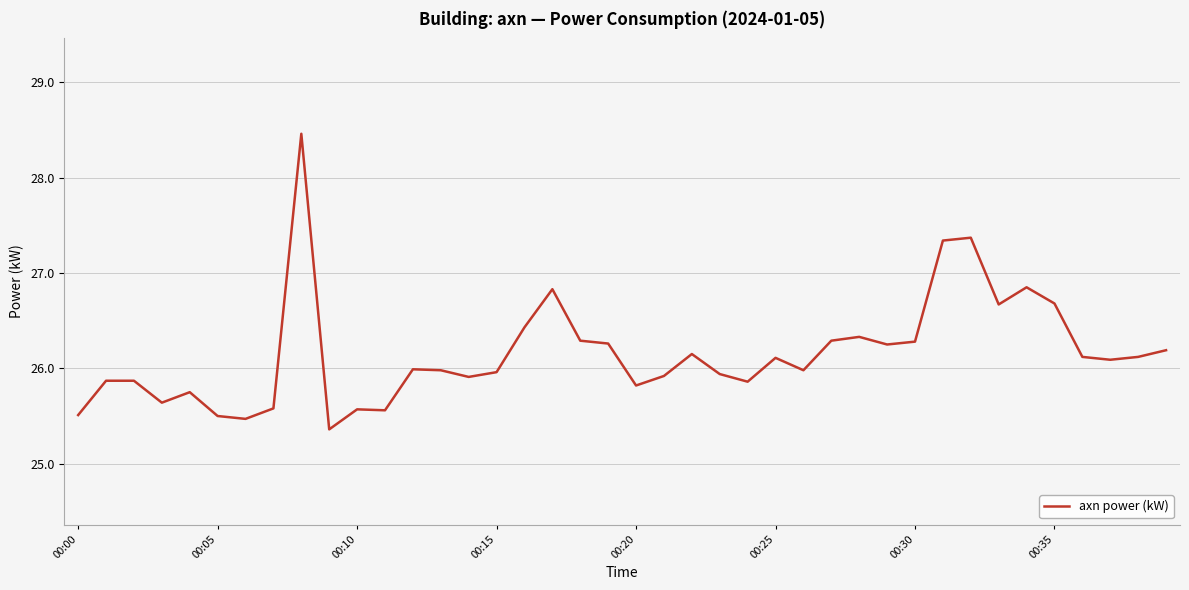

What is the smallest value displayed?

25.4